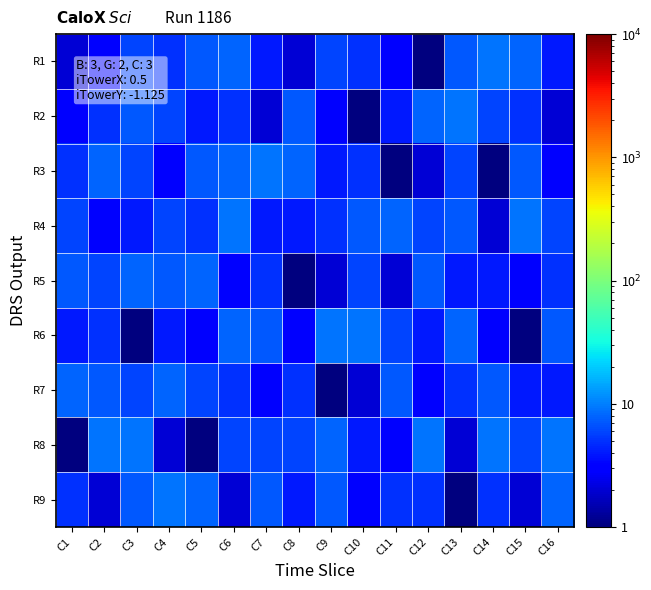

Reading left to right, extract all data points from this chart.

R1: C1=2	C2=3	C3=6	C4=5	C5=7	C6=8	C7=4	C8=2	C9=6	C10=5	C11=3	C12=1	C13=7	C14=9	C15=8	C16=4
R2: C1=3	C2=5	C3=7	C4=6	C5=4	C6=5	C7=2	C8=7	C9=3	C10=1	C11=4	C12=8	C13=9	C14=6	C15=5	C16=2
R3: C1=5	C2=8	C3=6	C4=3	C5=7	C6=8	C7=9	C8=8	C9=4	C10=5	C11=1	C12=2	C13=6	C14=1	C15=7	C16=3
R4: C1=6	C2=3	C3=4	C4=6	C5=5	C6=9	C7=4	C8=4	C9=5	C10=7	C11=8	C12=6	C13=7	C14=2	C15=9	C16=6
R5: C1=7	C2=6	C3=8	C4=7	C5=8	C6=3	C7=5	C8=1	C9=2	C10=6	C11=2	C12=7	C13=4	C14=4	C15=3	C16=5
R6: C1=4	C2=5	C3=1	C4=4	C5=3	C6=8	C7=7	C8=3	C9=9	C10=9	C11=6	C12=4	C13=8	C14=3	C15=1	C16=7
R7: C1=8	C2=7	C3=6	C4=8	C5=6	C6=5	C7=3	C8=5	C9=1	C10=2	C11=7	C12=3	C13=5	C14=7	C15=4	C16=4
R8: C1=1	C2=9	C3=9	C4=2	C5=1	C6=6	C7=6	C8=6	C9=8	C10=4	C11=3	C12=9	C13=2	C14=9	C15=6	C16=9
R9: C1=5	C2=2	C3=7	C4=9	C5=8	C6=2	C7=7	C8=4	C9=7	C10=3	C11=5	C12=5	C13=1	C14=5	C15=2	C16=8